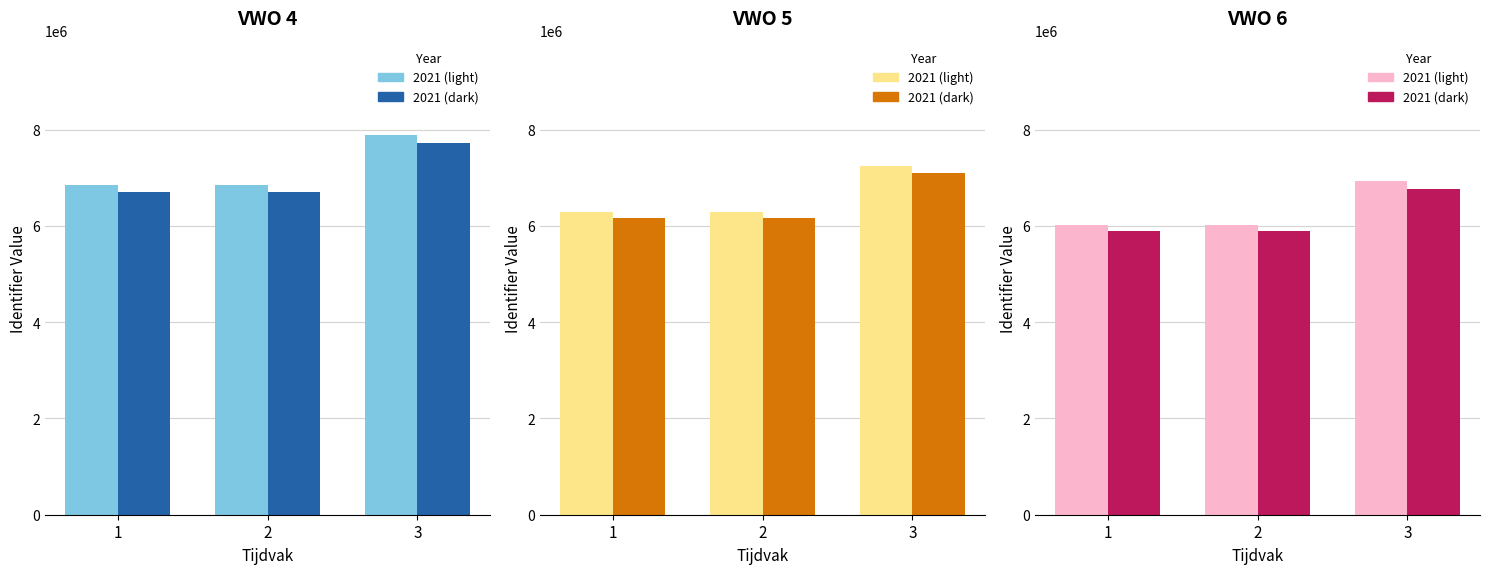

What is the lowest value of the Tijdvak (dark) series?

5889349.7